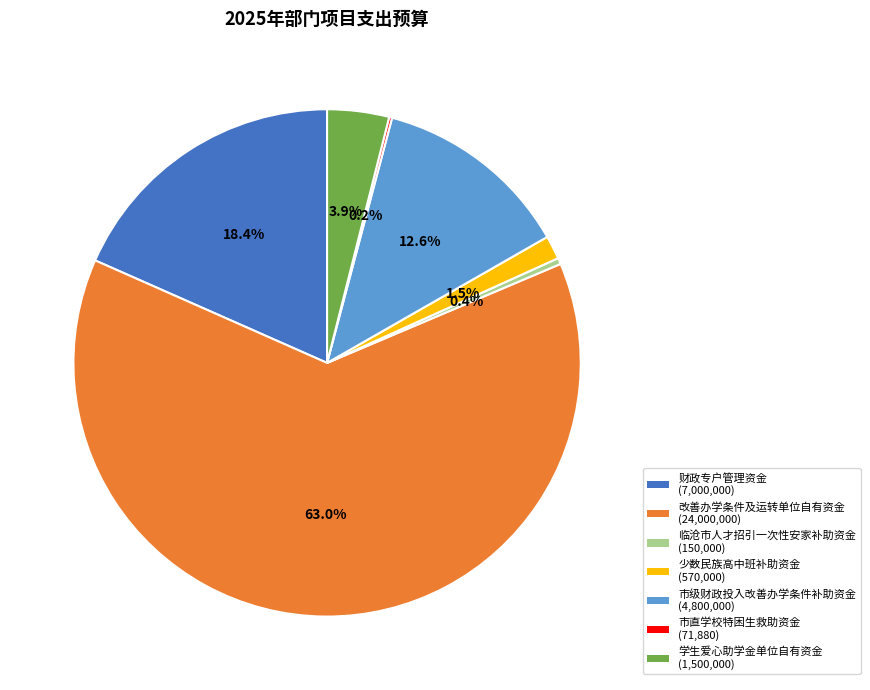

Which category accounts for the majority?

改善办学条件及运转单位自有资金